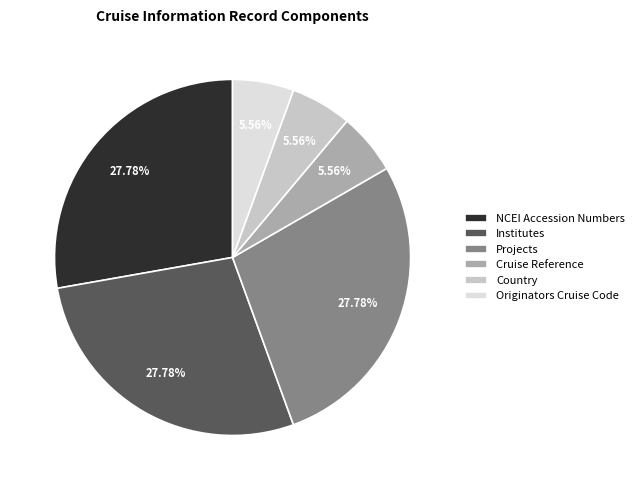

Is there a majority slice in this chart?

No